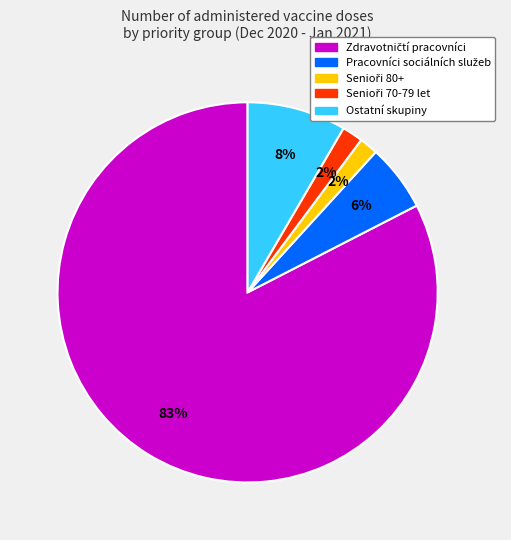

How many slices are in this pie chart?

5